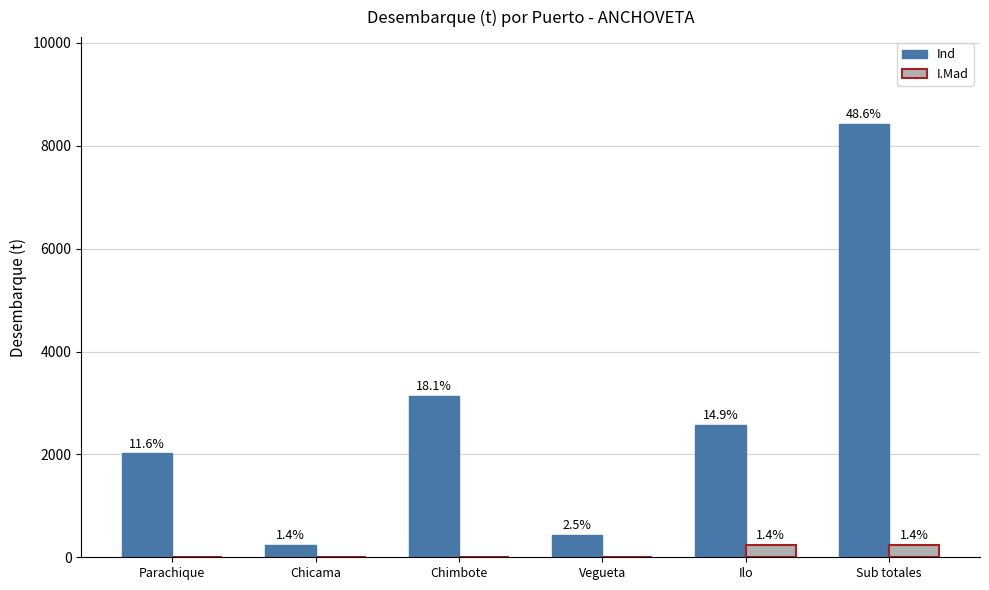

What is the total value across all series at Parachique?

2020.0